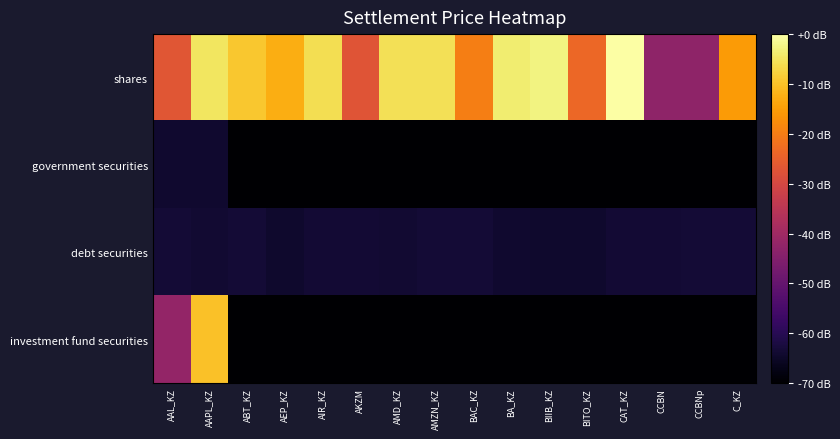

How many series are shown in this chart?

4